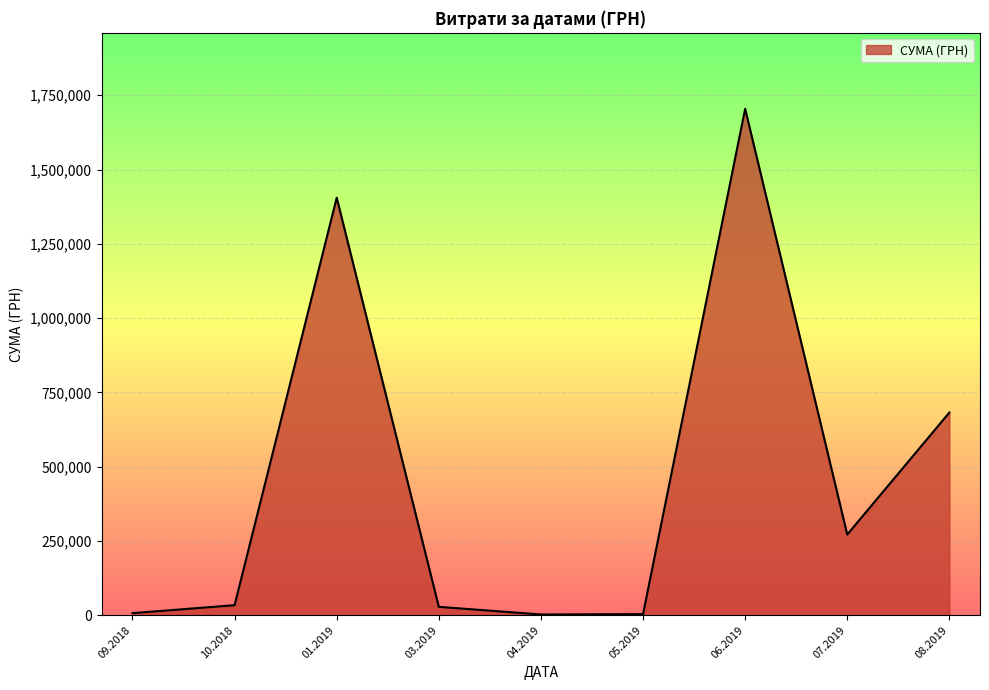

How many interior local peaks (higher than both neighbors) does the data have?

2